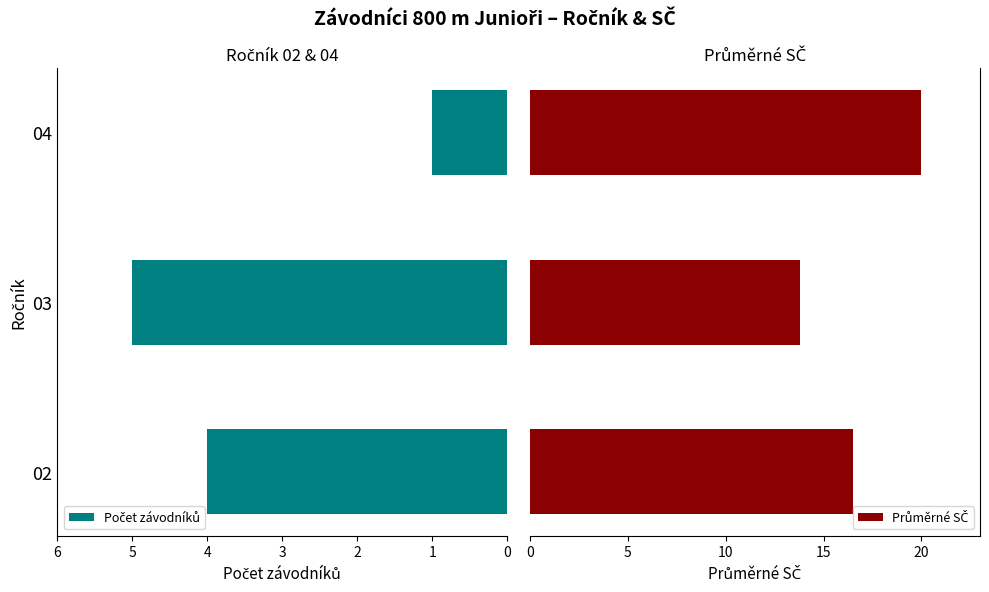

What is the value of the Počet závodníků bar at the 3rd from the left?

1.0